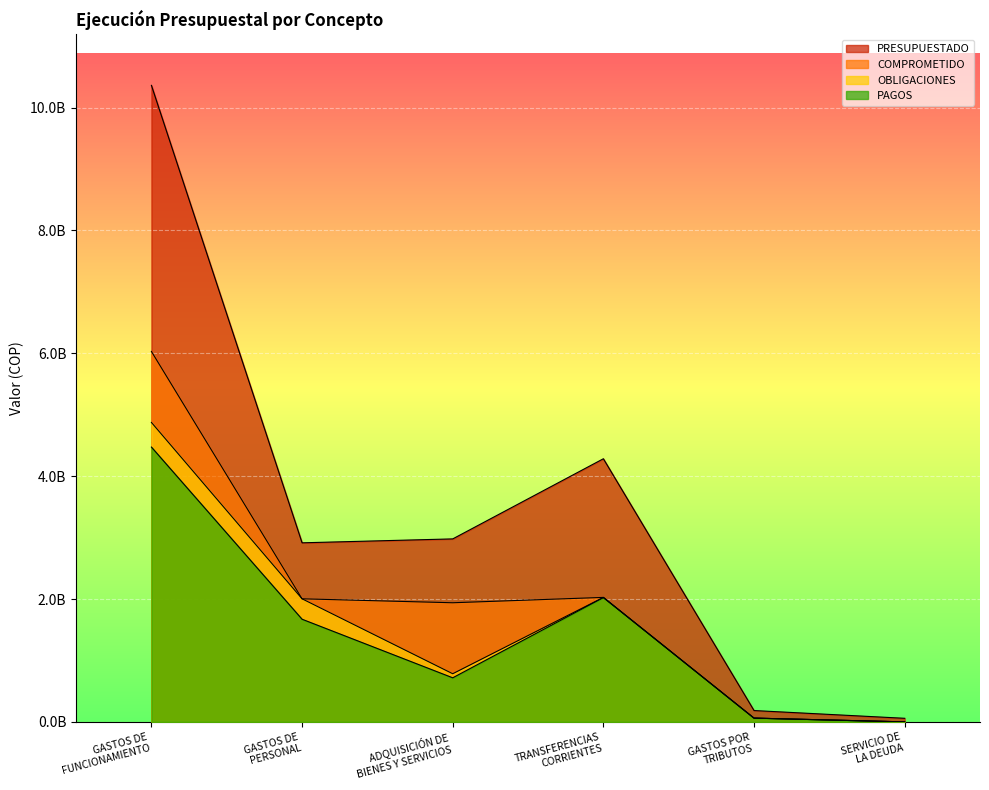

How many data points in PRESUPUESTADO are less than 2978306724?

3